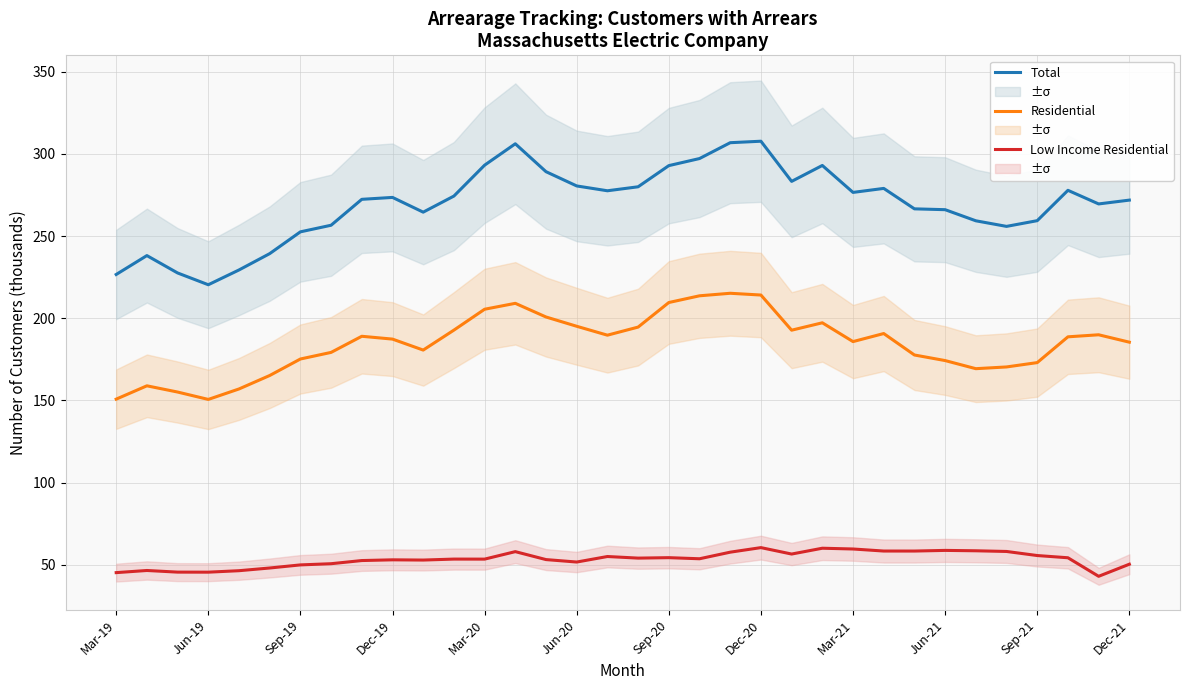

How many lines are shown in the chart?

3